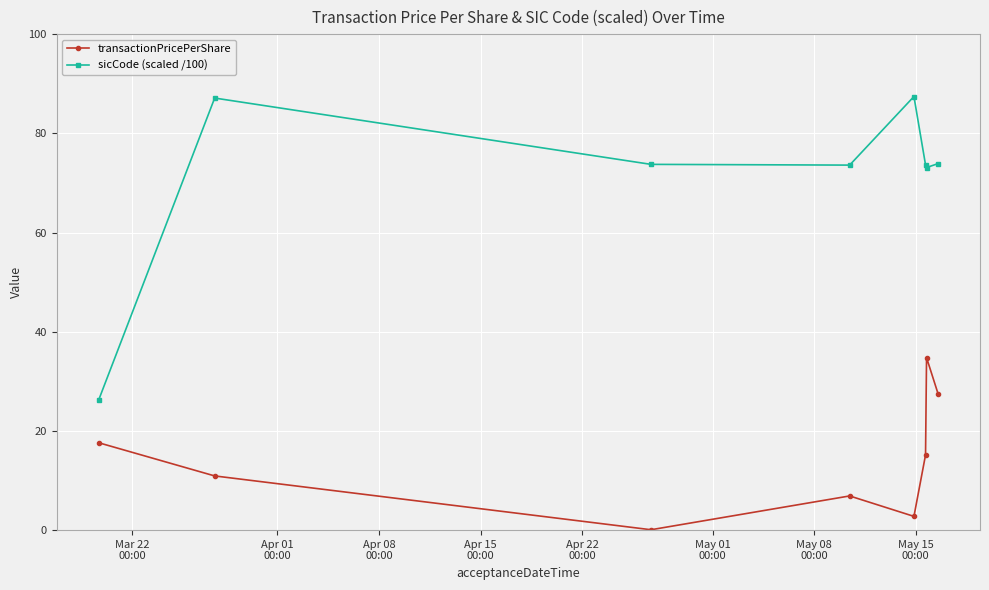

How many interior local valleys does the sicCode (scaled /100) series have?

2